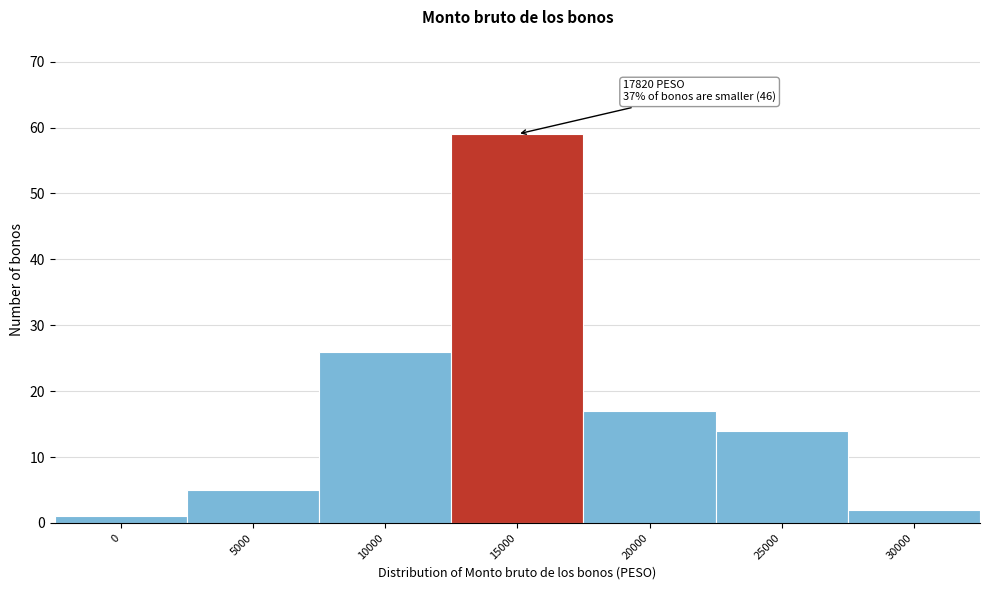

Reading left to right, list all the values displayed in this chart.

0=1	5000=5	10000=26	15000=59	20000=17	25000=14	30000=2